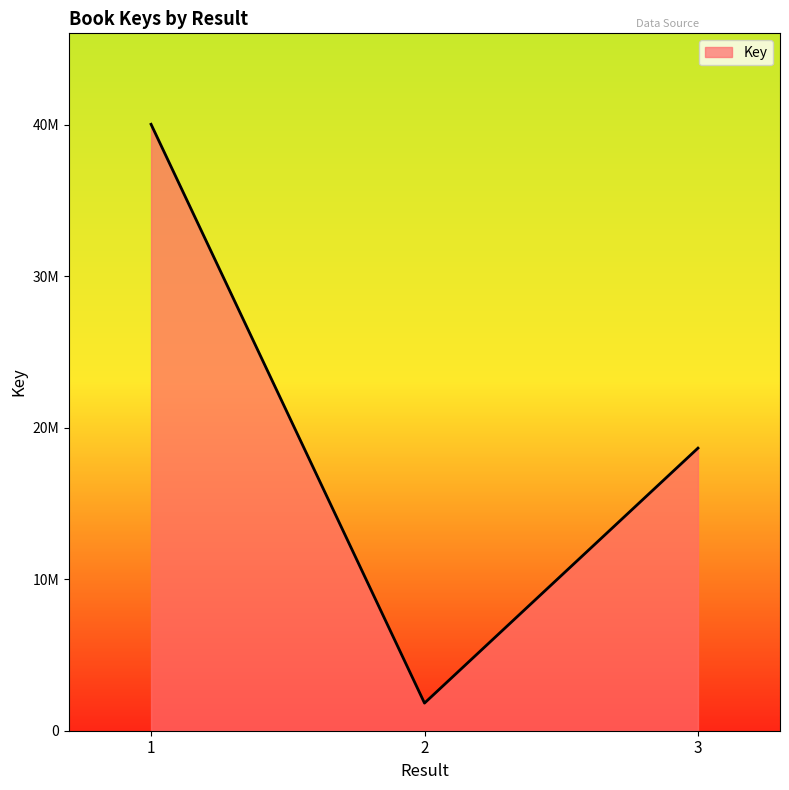

Does the chart display data point markers on the line(s)?

No